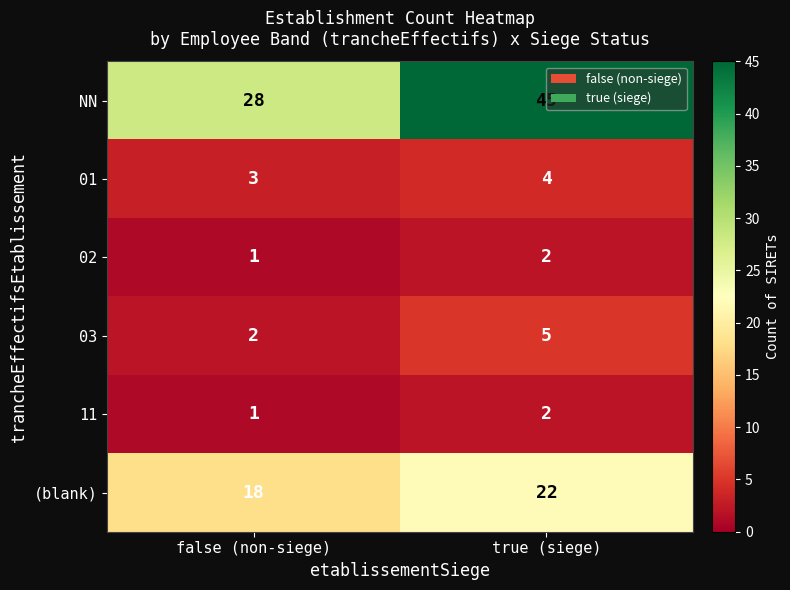

How many categories are shown in the chart?

2